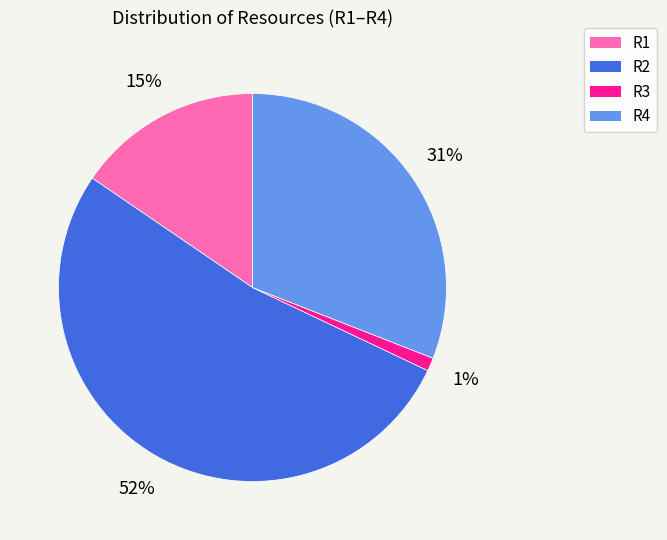

To the nearest percent, what is the combined percentage of R1 and R2?

68%